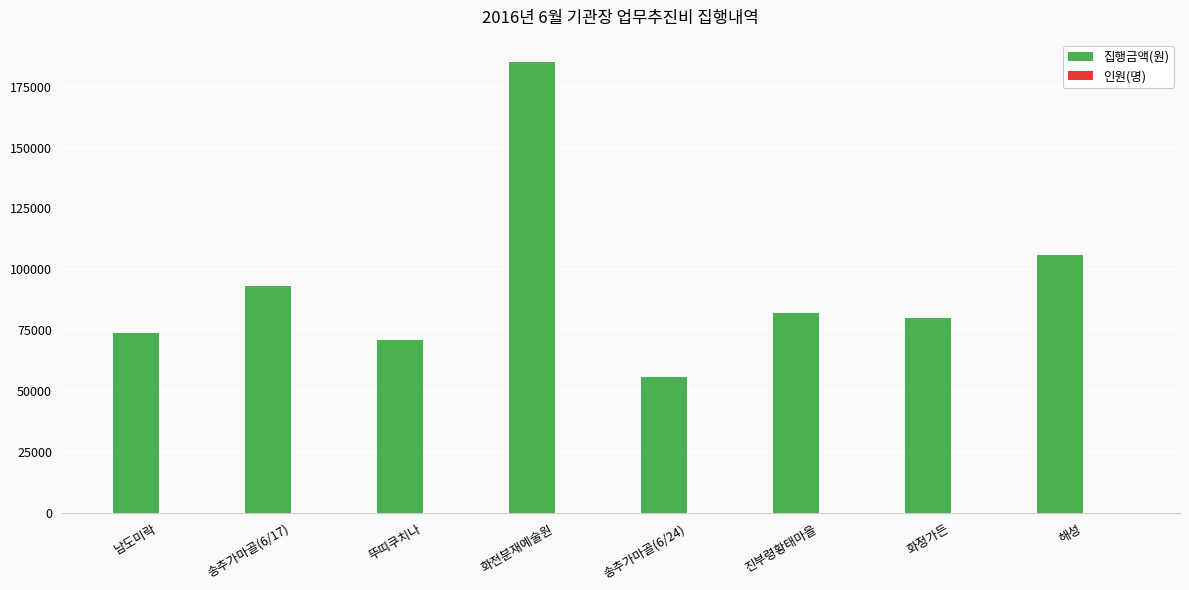

At which category does the chart reach its peak across all series?

화전분재예술원